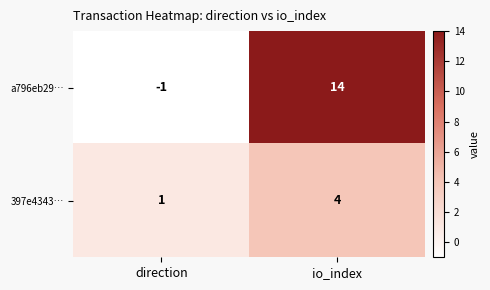

How many series are shown in this chart?

2